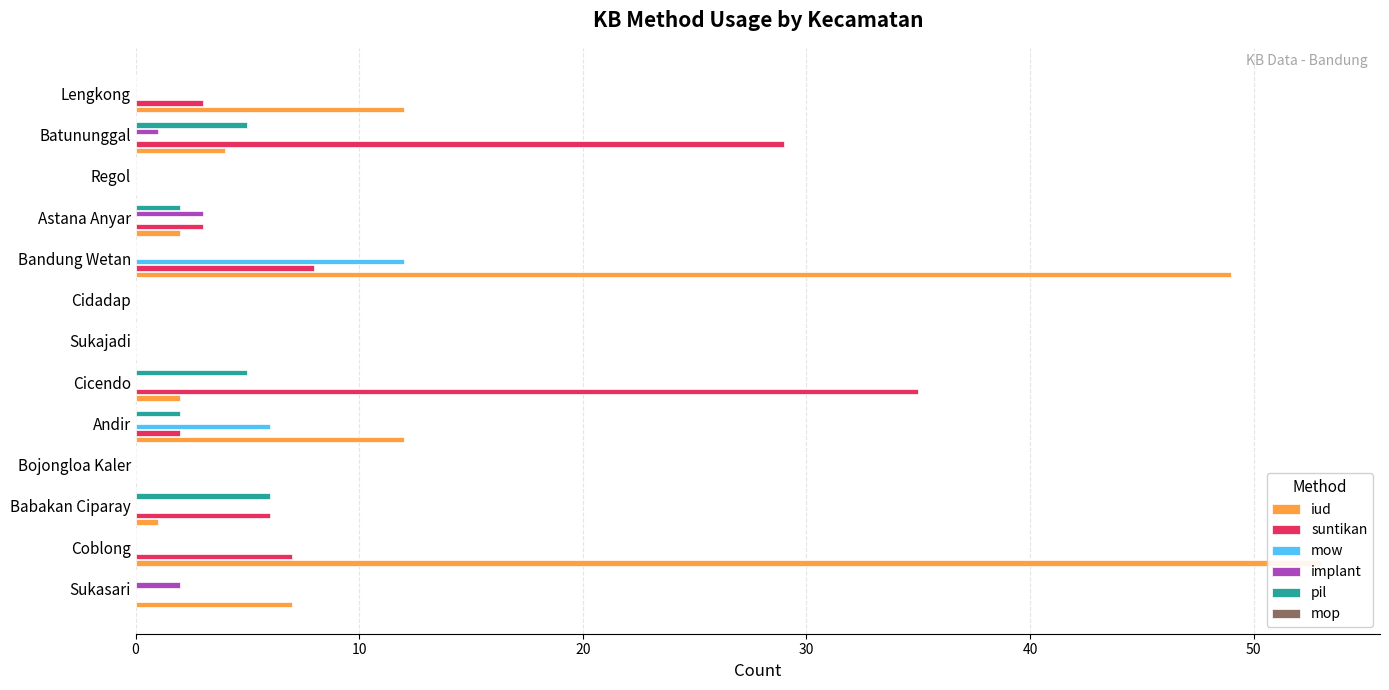

True or false: mow has a value of 0.0 at Bojongloa Kaler.

True